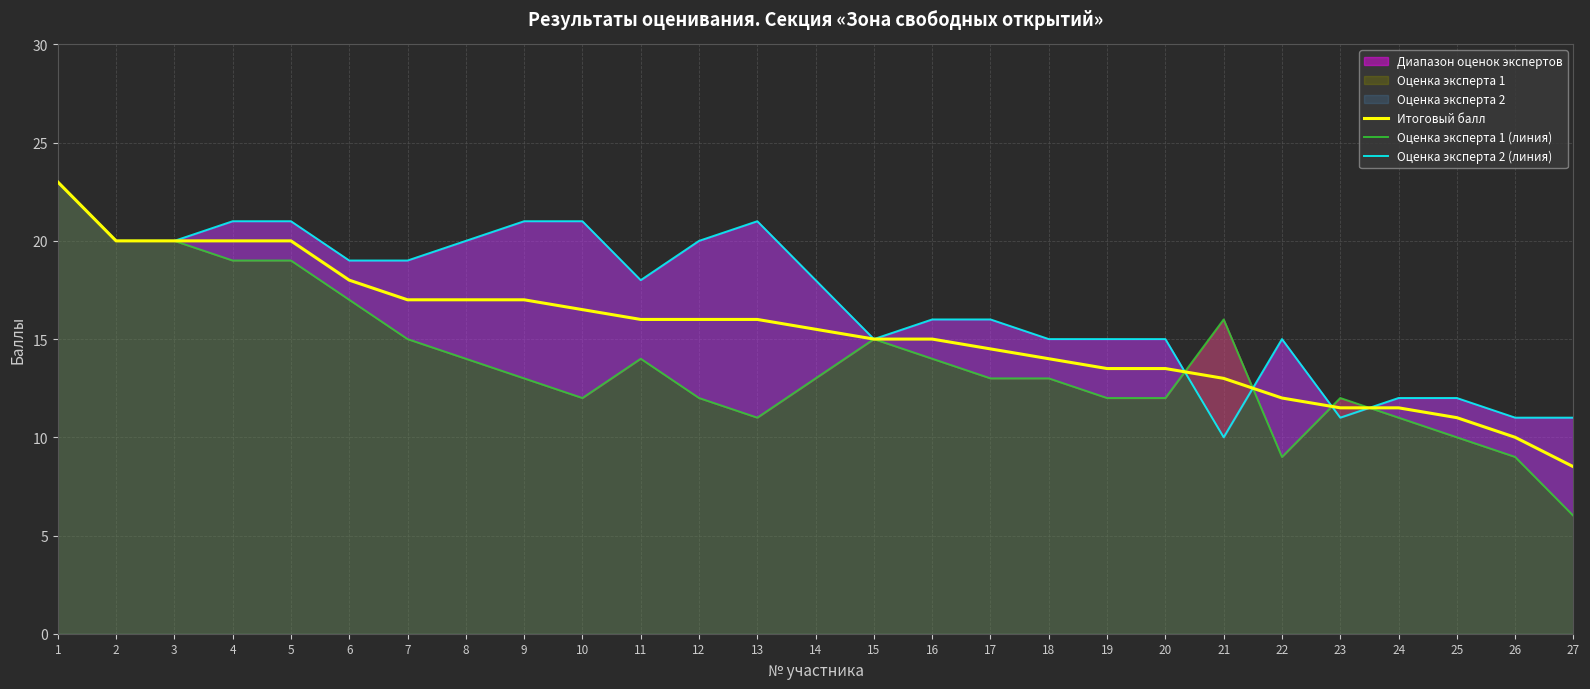

Which category has the highest value in the Итоговый балл series?

1